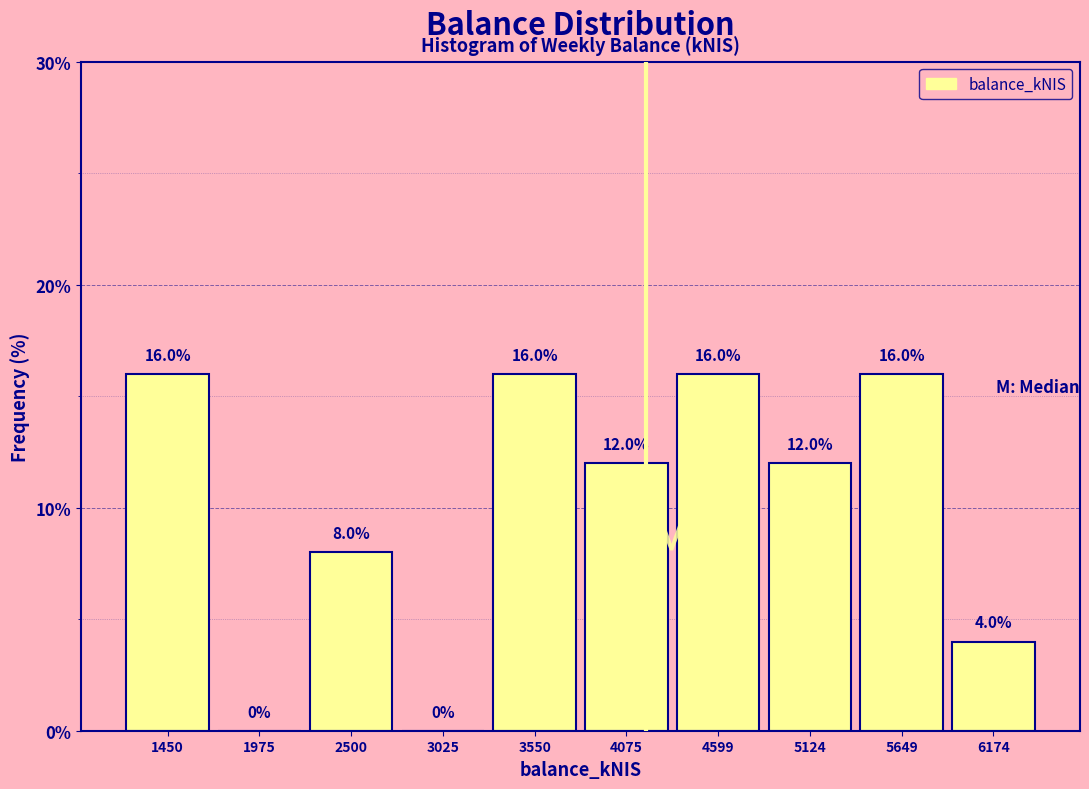

Reading left to right, transcribe this chart: for each bar, give the range it covers on the x-axis and its height. The bar edges are not printed on the chart, so give them approximately, as read against the axis.

1200 to 1700: 16.0
1700 to 2200: 0.0
2200 to 2800: 8.0
2800 to 3300: 0.0
3300 to 3800: 16.0
3800 to 4300: 12.0
4300 to 4900: 16.0
4900 to 5400: 12.0
5400 to 5900: 16.0
5900 to 6400: 4.0